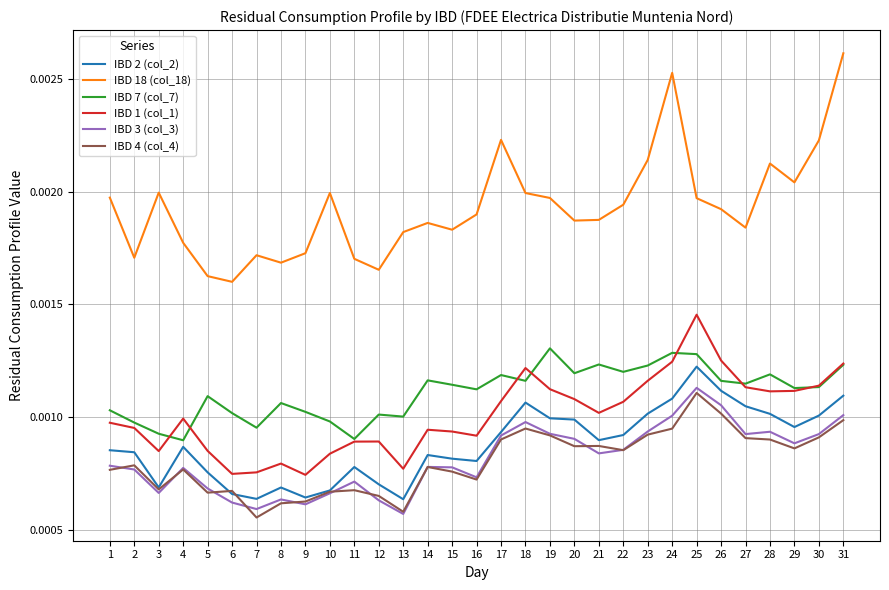

Is the value of IBD 2 (col_2) at 29 greater than the value of IBD 3 (col_3) at 12?

Yes